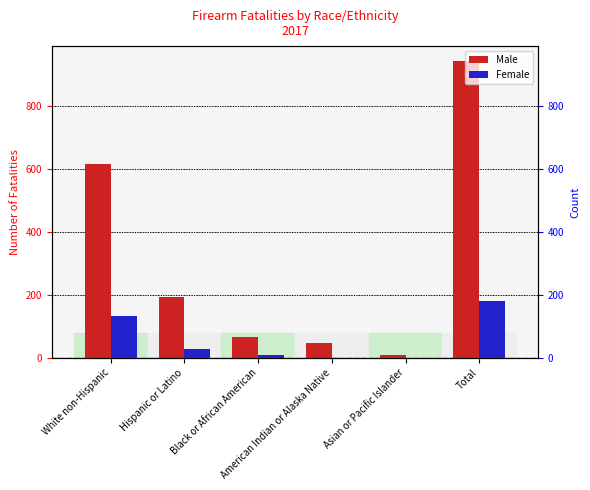

Does the chart contain stacked bars?

No